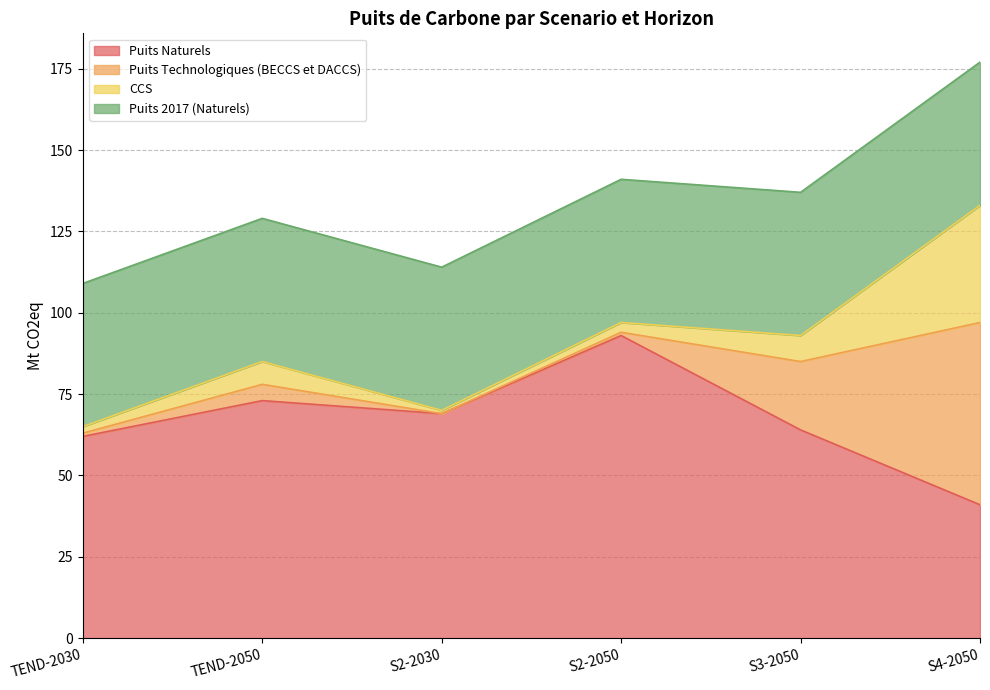

The value of Puits 2017 (Naturels) at S4-2050 is 30. True or false?

False